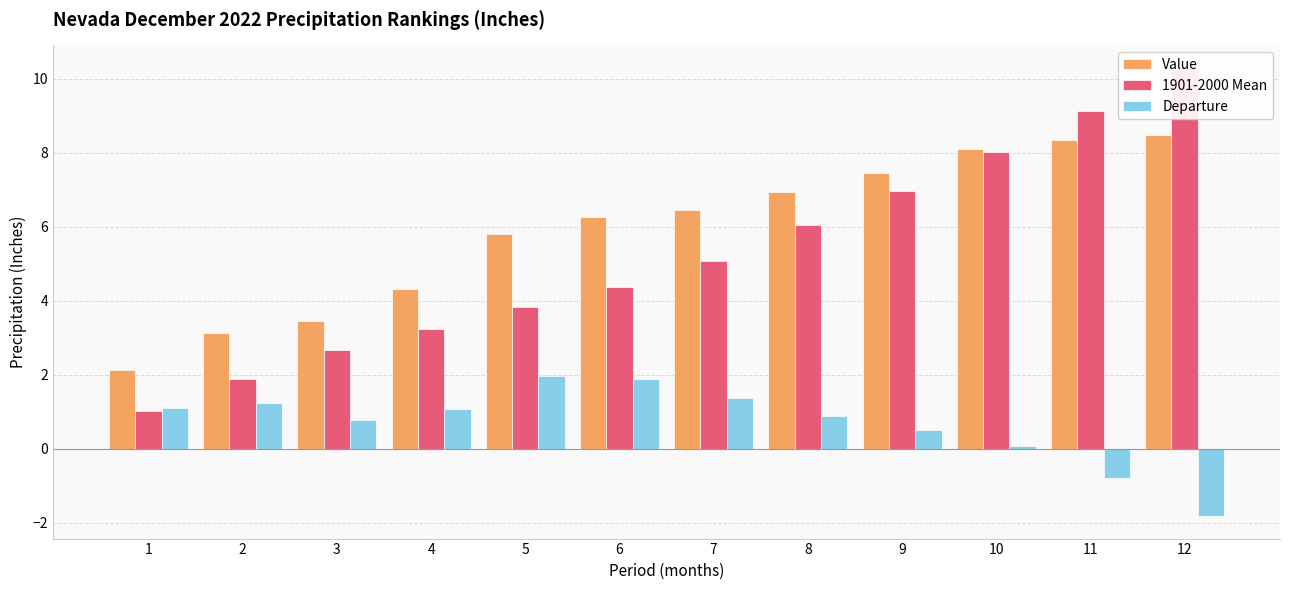

The value of Departure at 4 is 1.1. True or false?

True